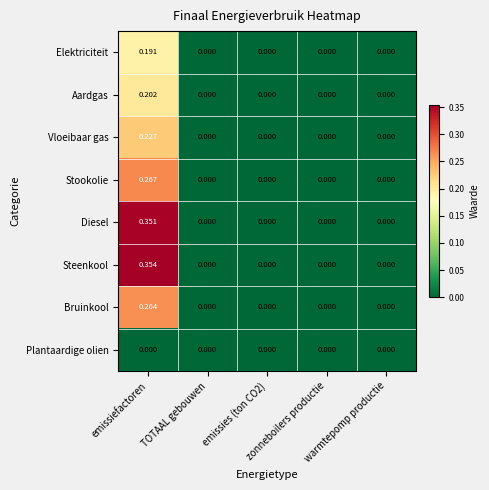

Rank the series by their maximum value, from highest to lowest.

Steenkool, Diesel, Stookolie, Bruinkool, Vloeibaar gas, Aardgas, Elektriciteit, Plantaardige olien